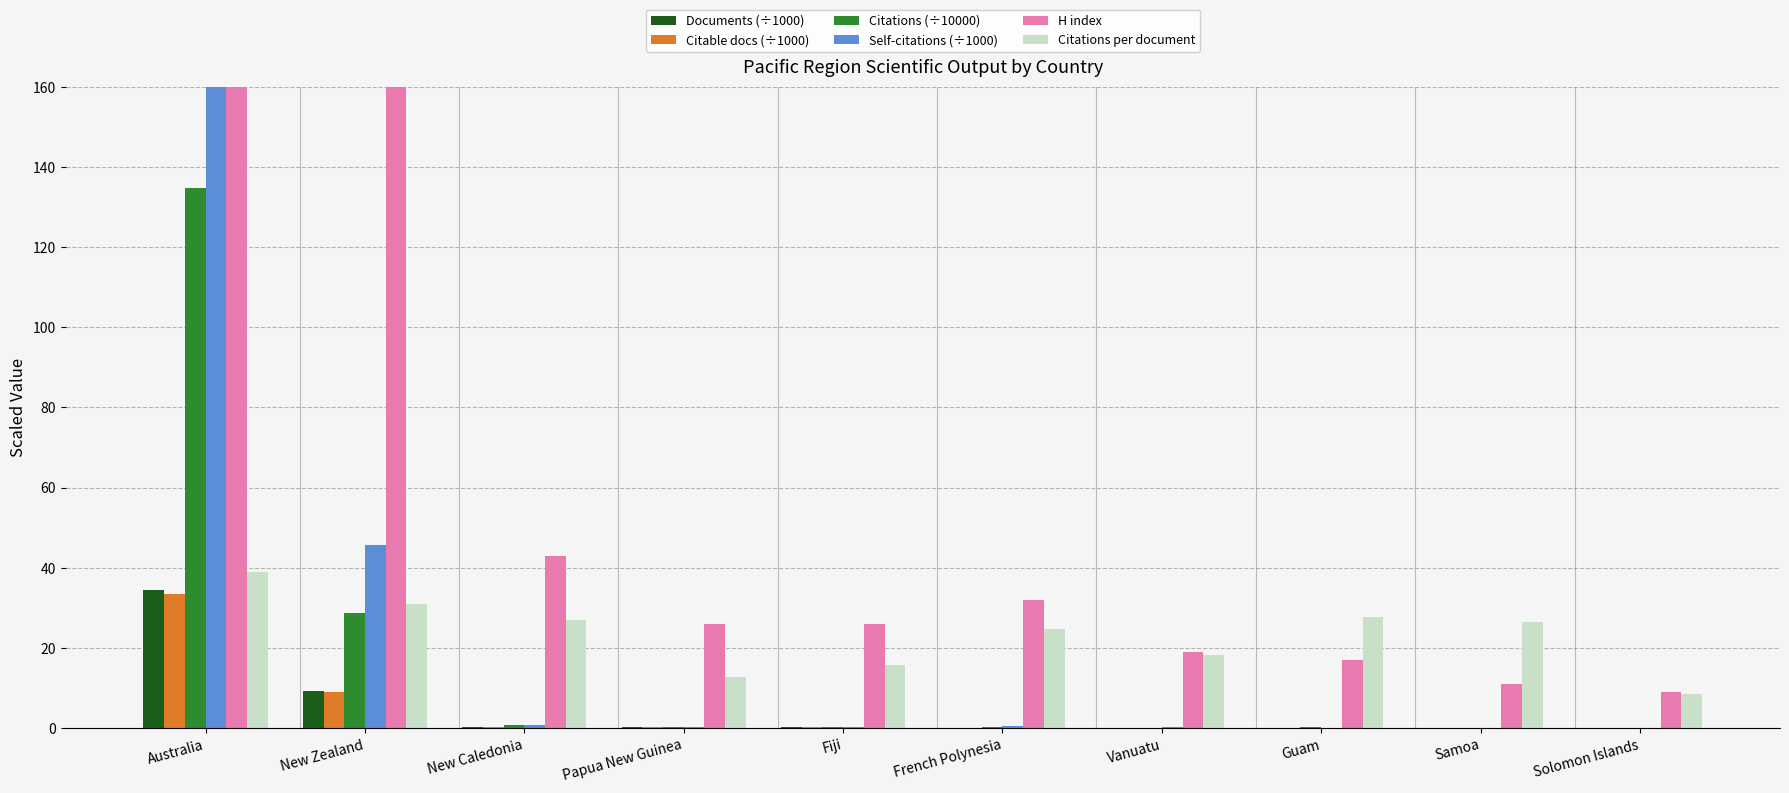

What is the maximum value shown in the chart?

348.0